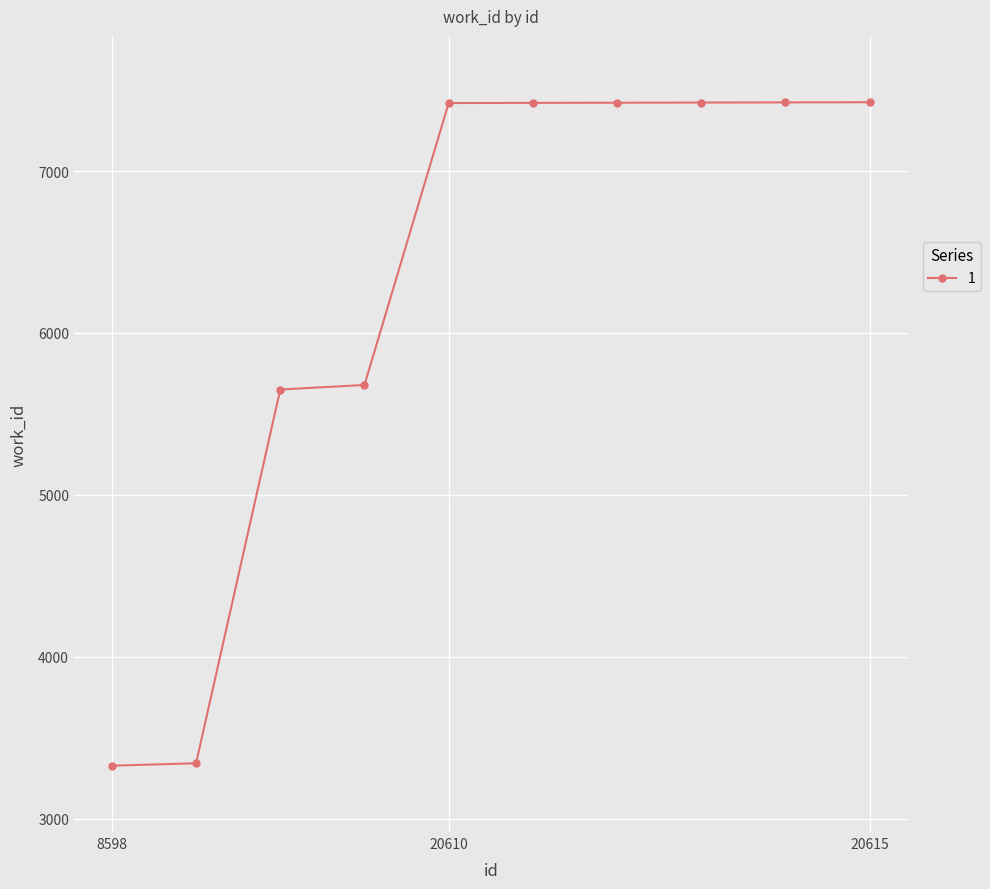

What is the average value?

6254